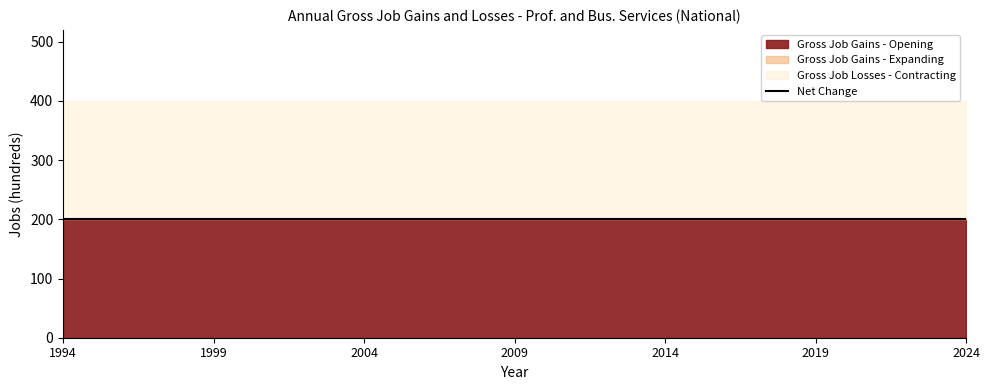

True or false: Gross Job Gains - Opening has more than 2 interior local peaks.

False